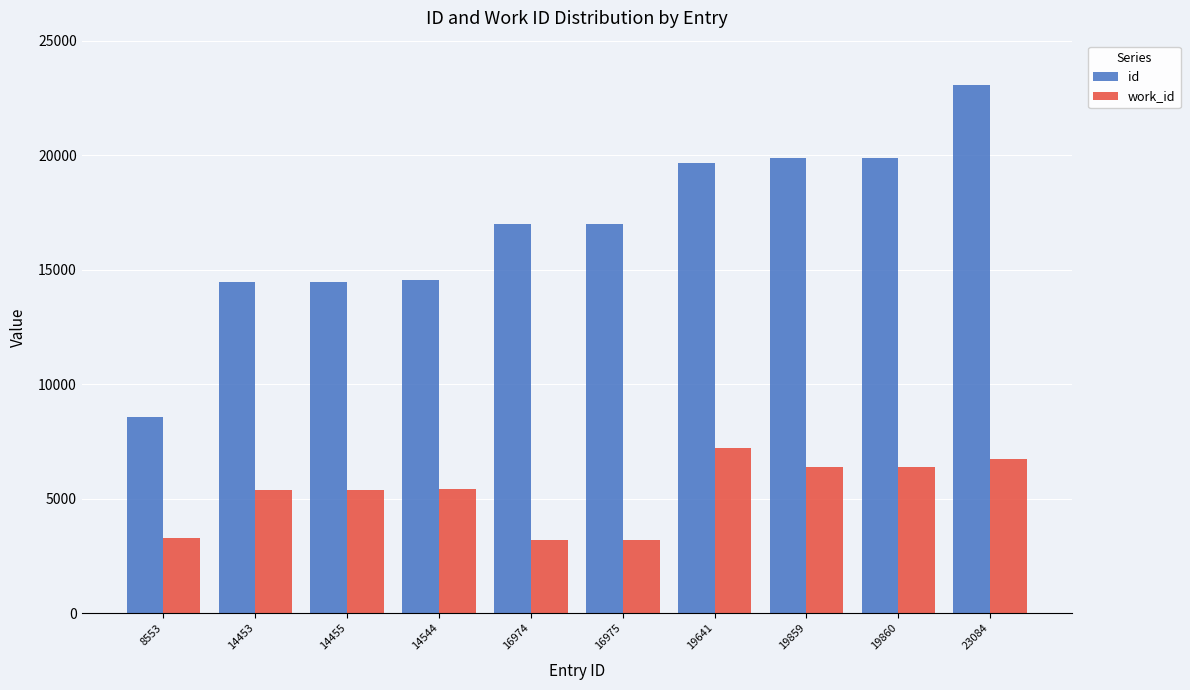

Which series has the largest total across all categories?

id